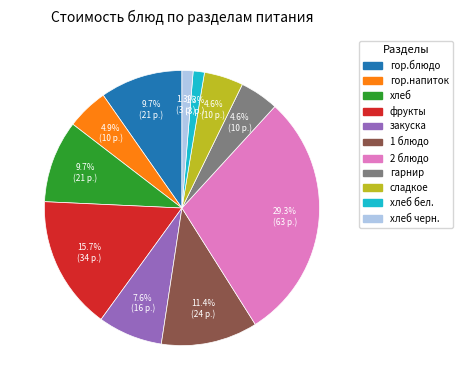

Does any single category account for the majority?

No